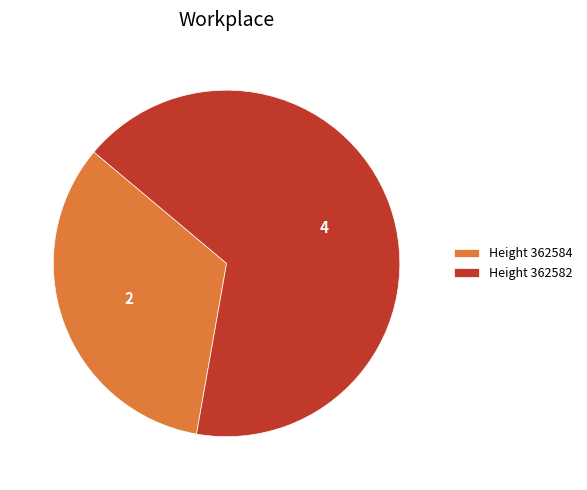

Count the number of slices in the pie.

2